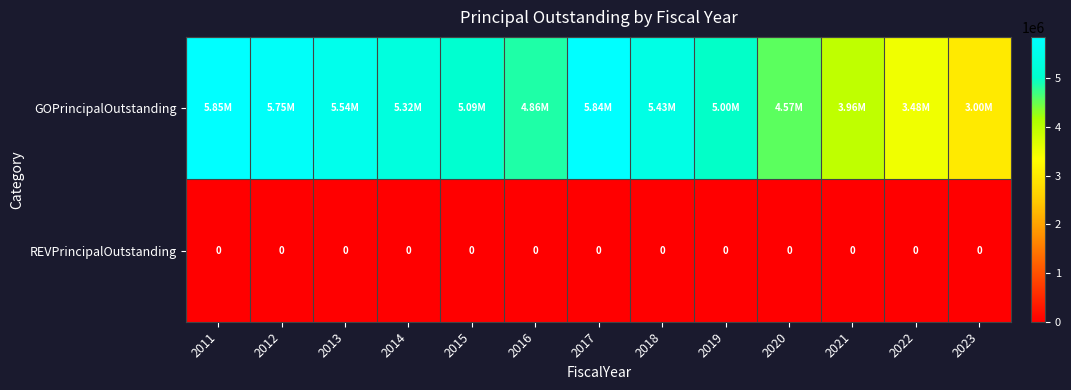

At which label is GOPrincipalOutstanding closest to 4424500?

2020